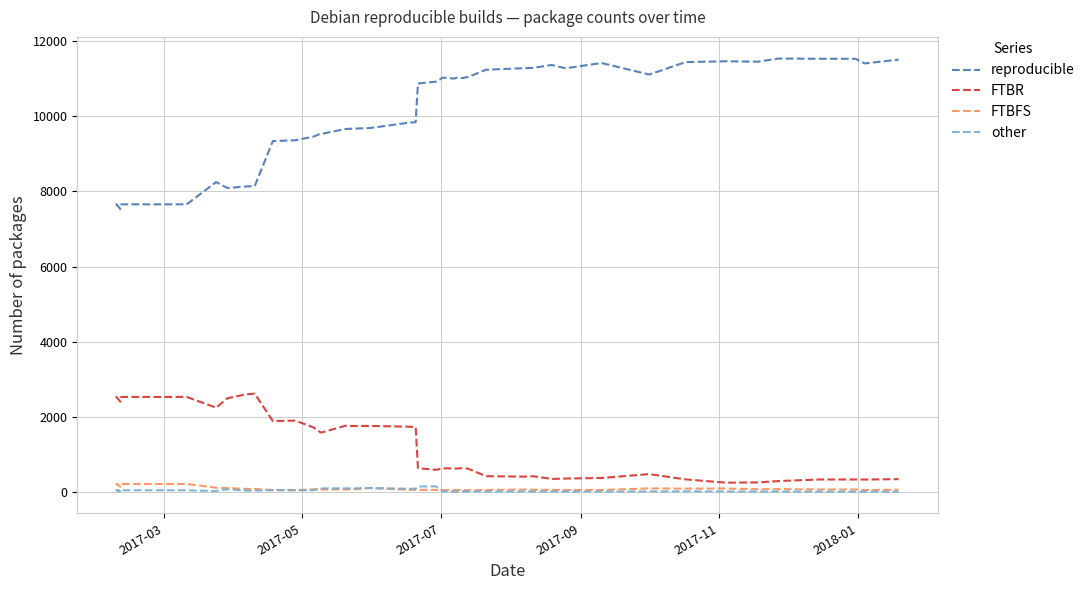

In FTBFS, how many points are higher than both neighbors (excluding endpoints)?

8